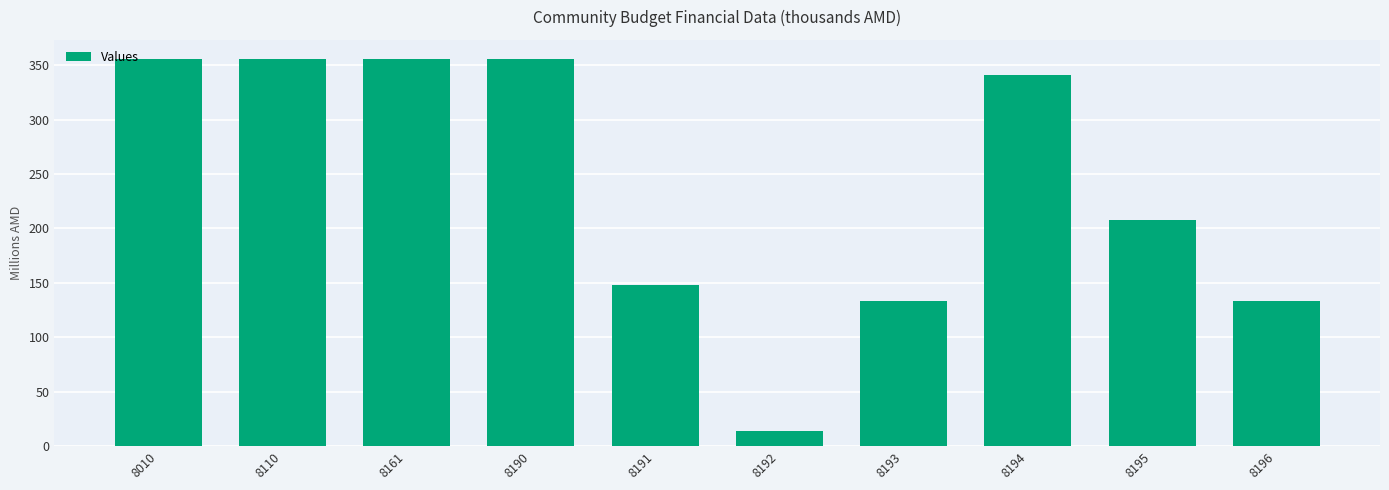

How many data points are less than 341?

5